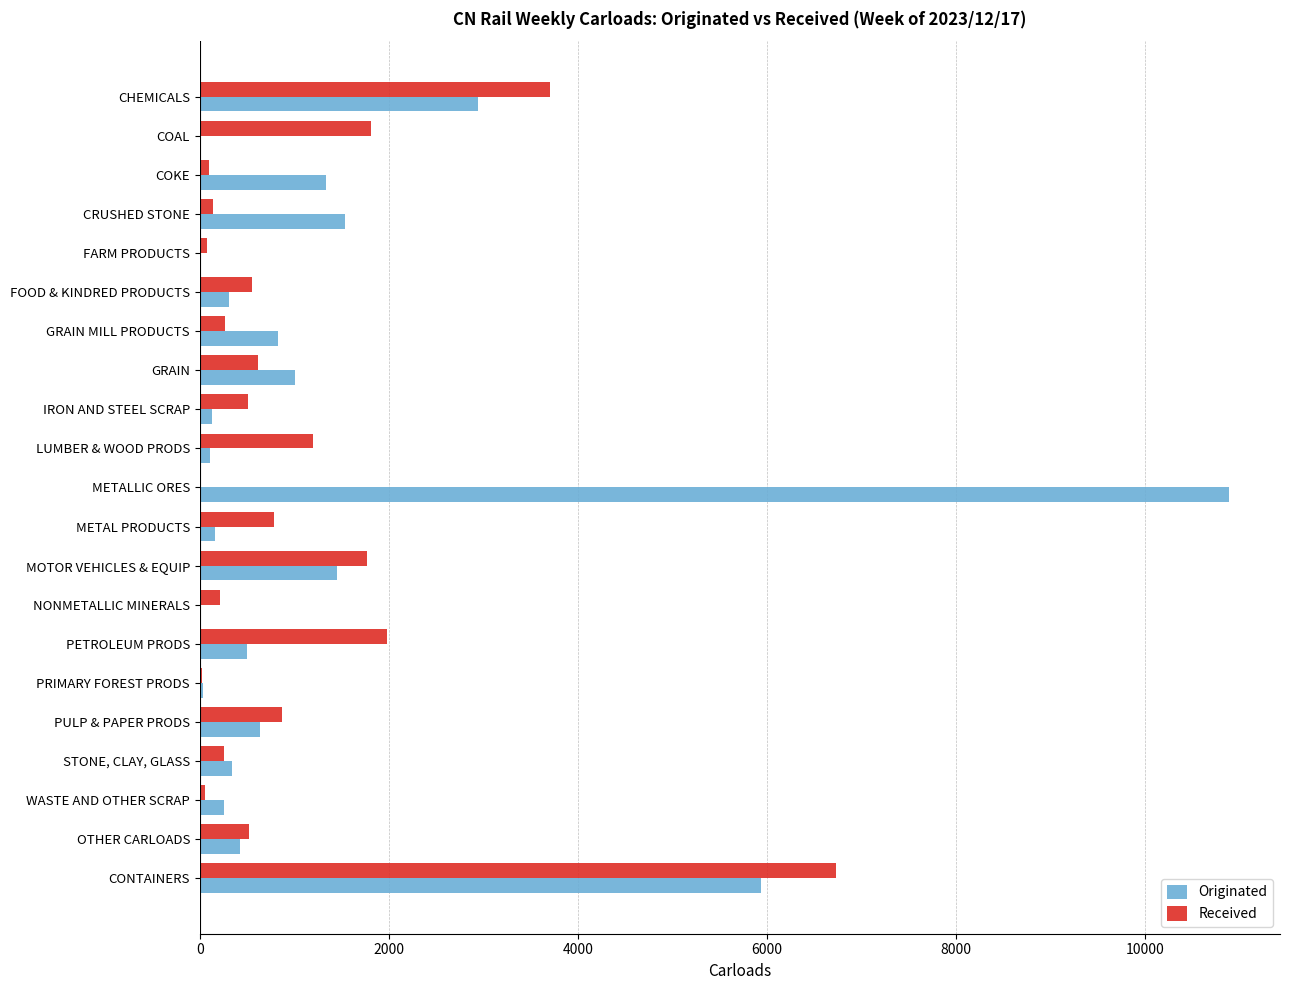

Where is Originated nearest to the value 5441?

CONTAINERS